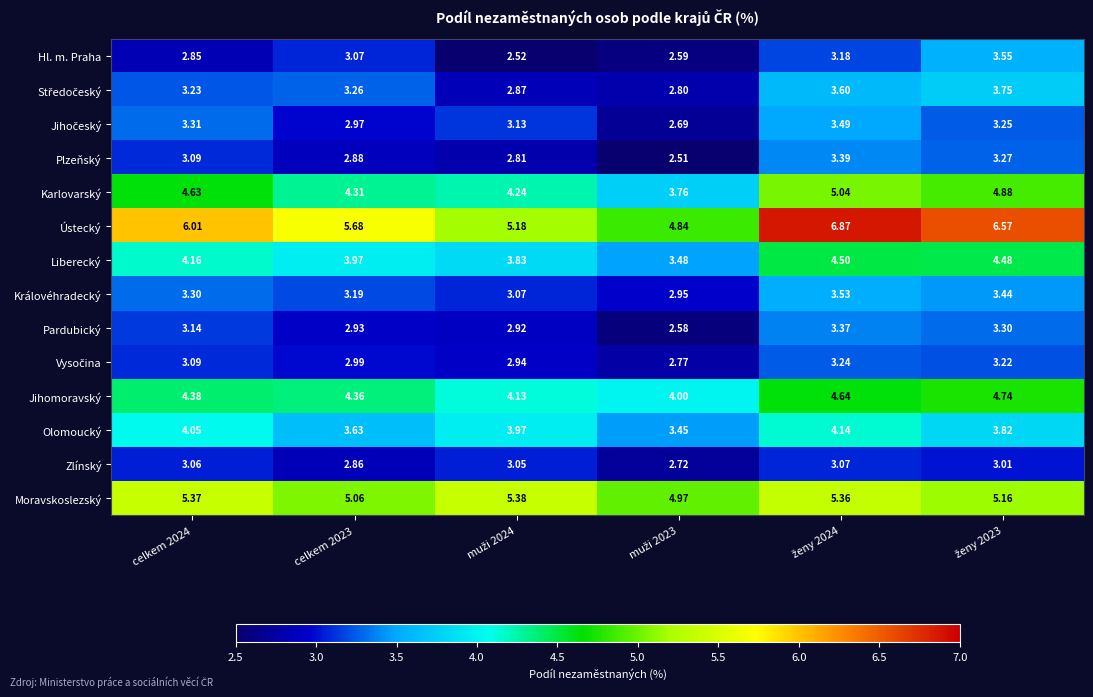

Which series has the largest total across all categories?

Ústecký